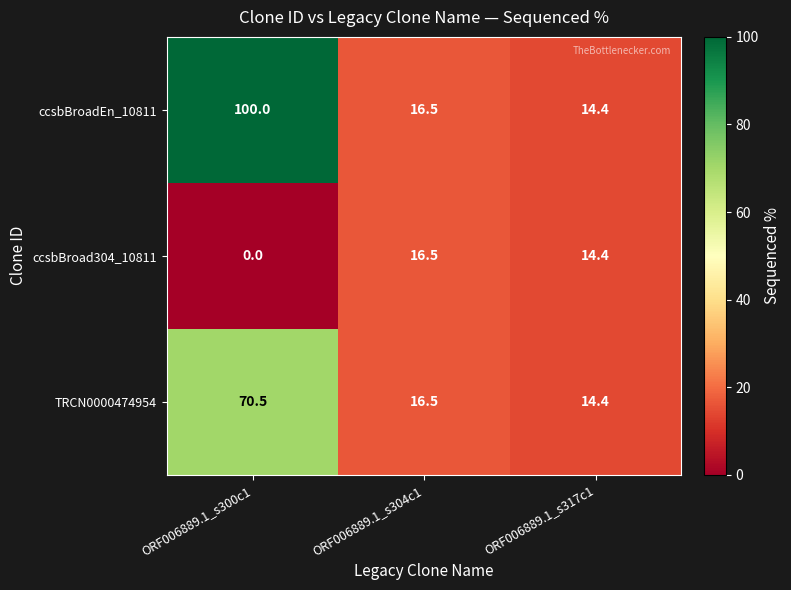

Which series has the largest range (max minus min)?

ccsbBroadEn_10811